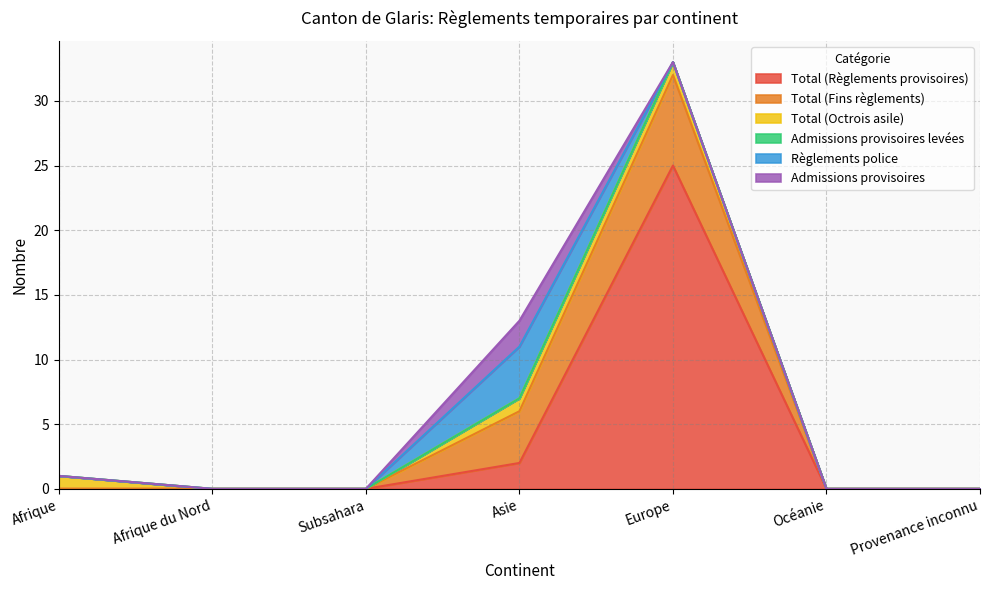

Rank the series by their maximum value, from lowest to highest.

Admissions provisoires levées, Total (Octrois asile), Admissions provisoires, Règlements police, Total (Fins règlements), Total (Règlements provisoires)